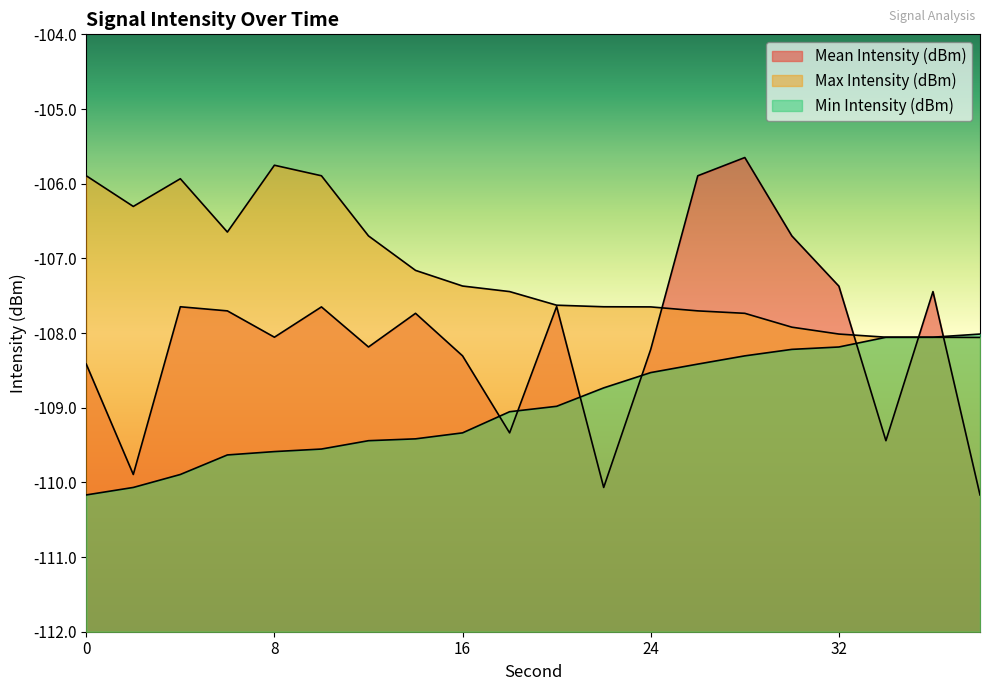

Reading left to right, extract all data points from this chart.

Mean Intensity (dBm): -108.4	-109.9	-107.6	-107.7	-108.1	-107.7	-108.2	-107.7	-108.3	-109.3	-107.6	-110.1	-108.2	-105.9	-105.6	-106.7	-107.4	-109.4	-107.4	-110.2
Max Intensity (dBm): -105.9	-106.3	-105.9	-106.6	-105.8	-105.9	-106.7	-107.2	-107.4	-107.4	-107.6	-107.6	-107.7	-107.7	-107.7	-107.9	-108.0	-108.1	-108.1	-108.1
Min Intensity (dBm): -110.2	-110.1	-109.9	-109.6	-109.6	-109.6	-109.4	-109.4	-109.3	-109.1	-109.0	-108.7	-108.5	-108.4	-108.3	-108.2	-108.2	-108.1	-108.1	-108.0